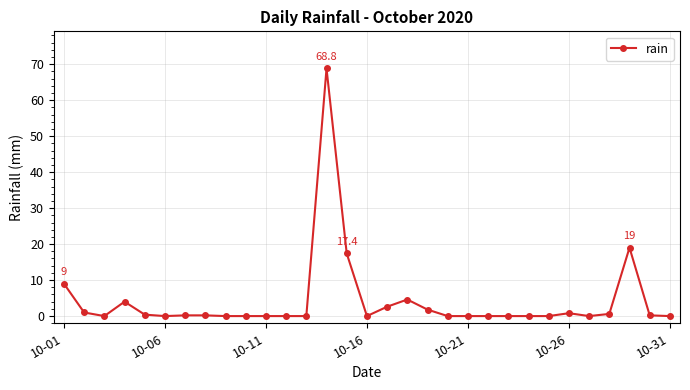

True or false: the data has more than 1 interior local peaks.

True